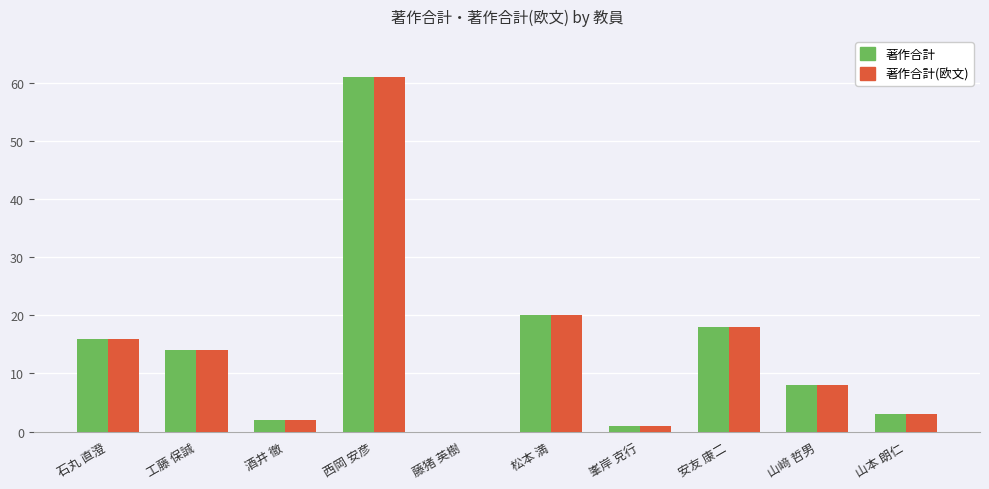

Is the value of 著作合計(欧文) at 安友 康二 greater than the value of 著作合計 at 松本 満?

No